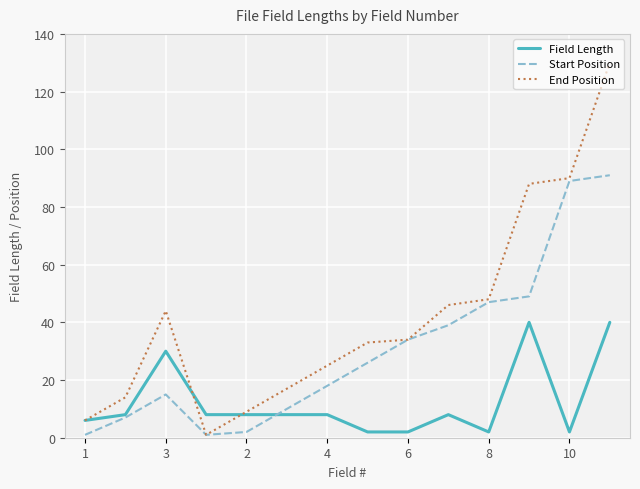

How many distinct data groups are displayed?

3